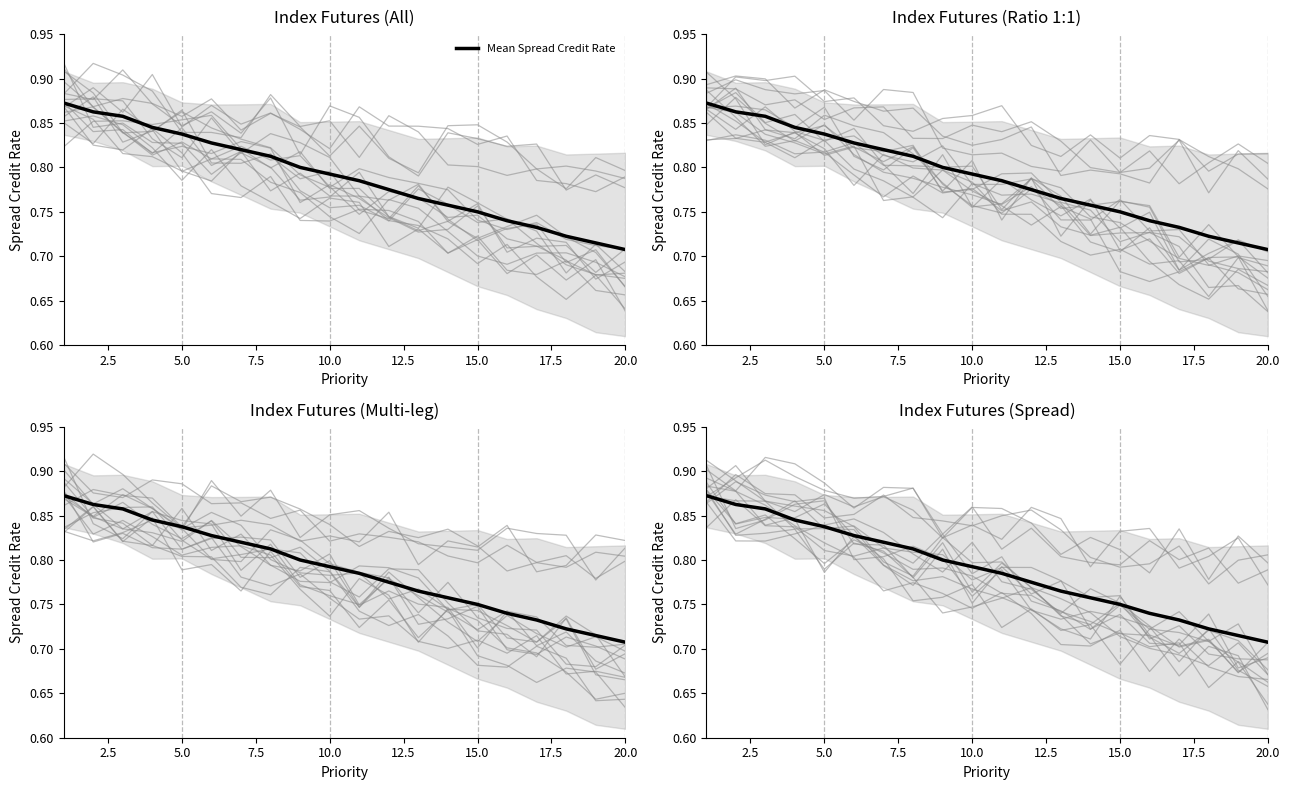

Count the values in the range 0 to 1.

20